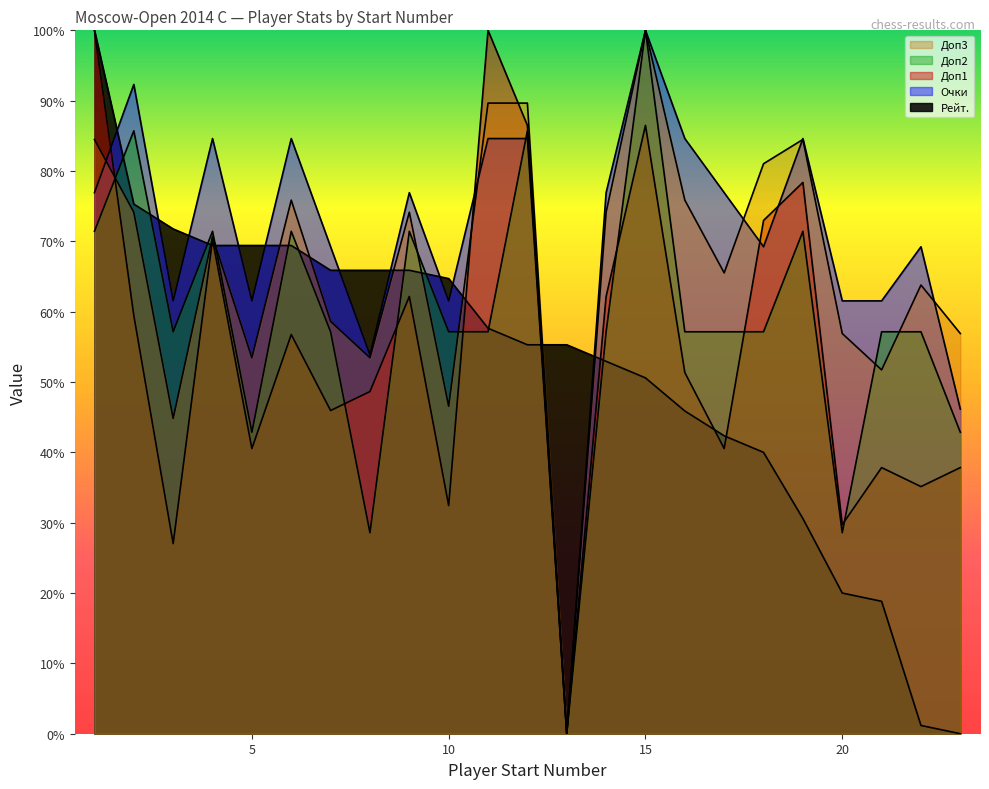

Which series has the largest range (max minus min)?

Рейт.